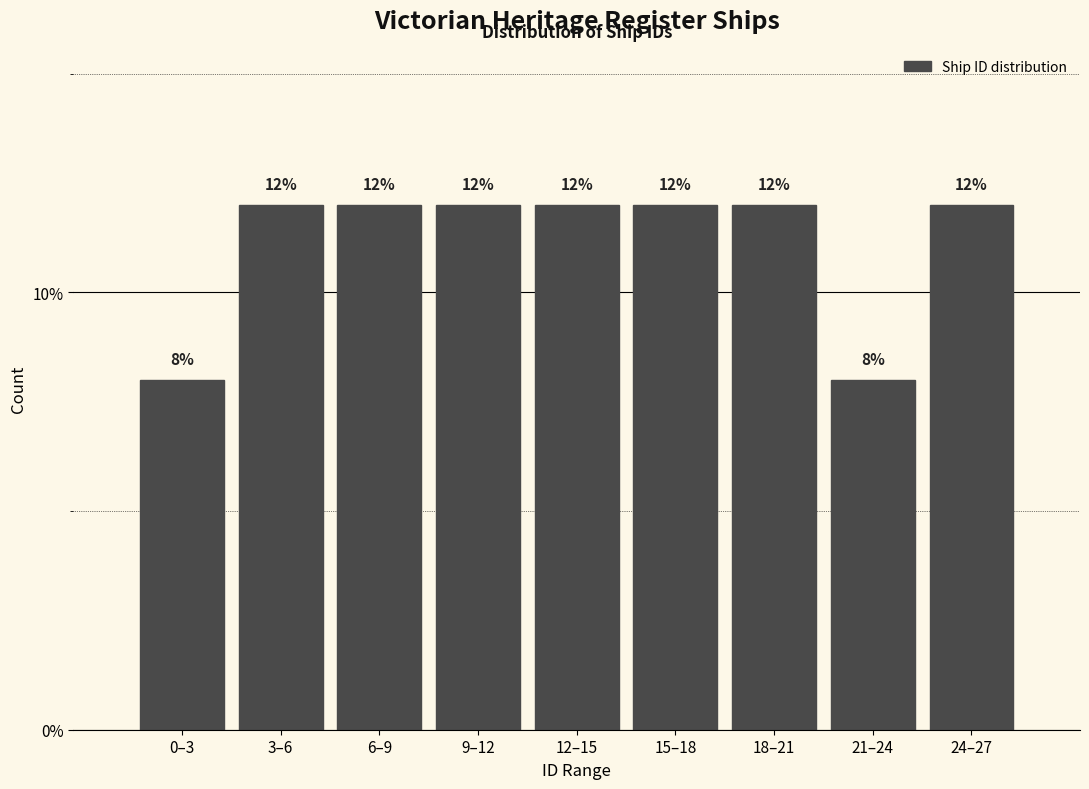

Reading left to right, transcribe all the data shown in this chart.

0–3=8	3–6=12	6–9=12	9–12=12	12–15=12	15–18=12	18–21=12	21–24=8	24–27=12